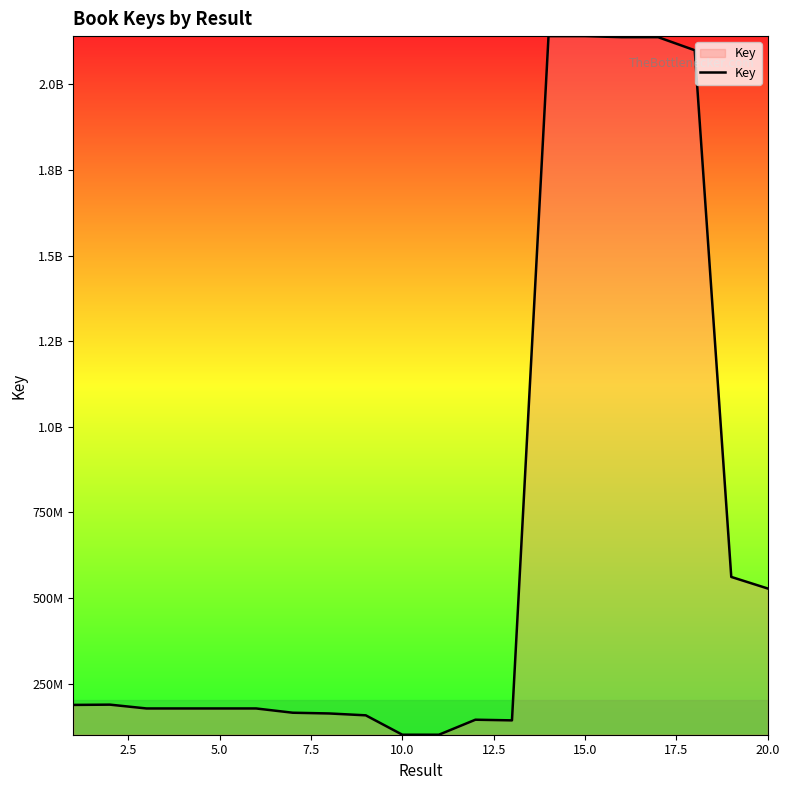

Reading left to right, what are all the values shown in this chart?

188052187	188844042	177716498	177716008	177716373	177716459	165267150	163107524	157659586	101036674	101036746	144856039	142950264	2140793942	2140793577	2137647978	2137648605	2099544283	561751864	527909206